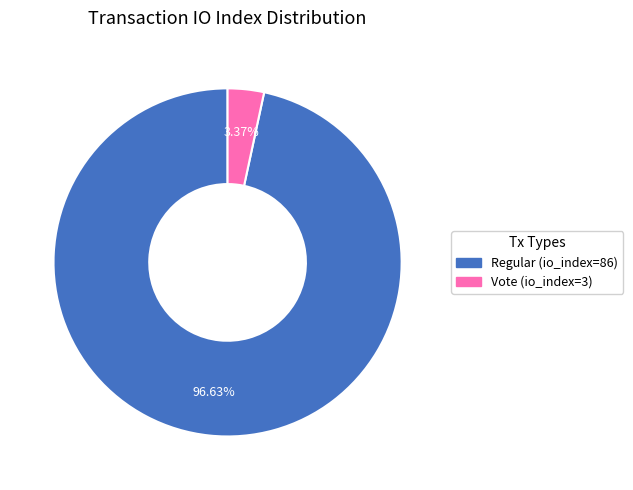

How many segments does this pie chart have?

2